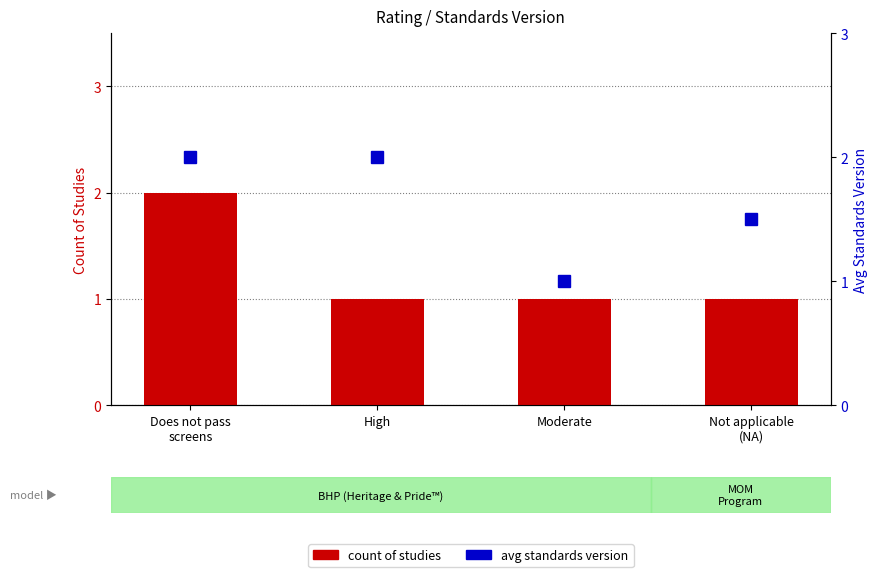

How many values in the avg standards version series are below 2?

2